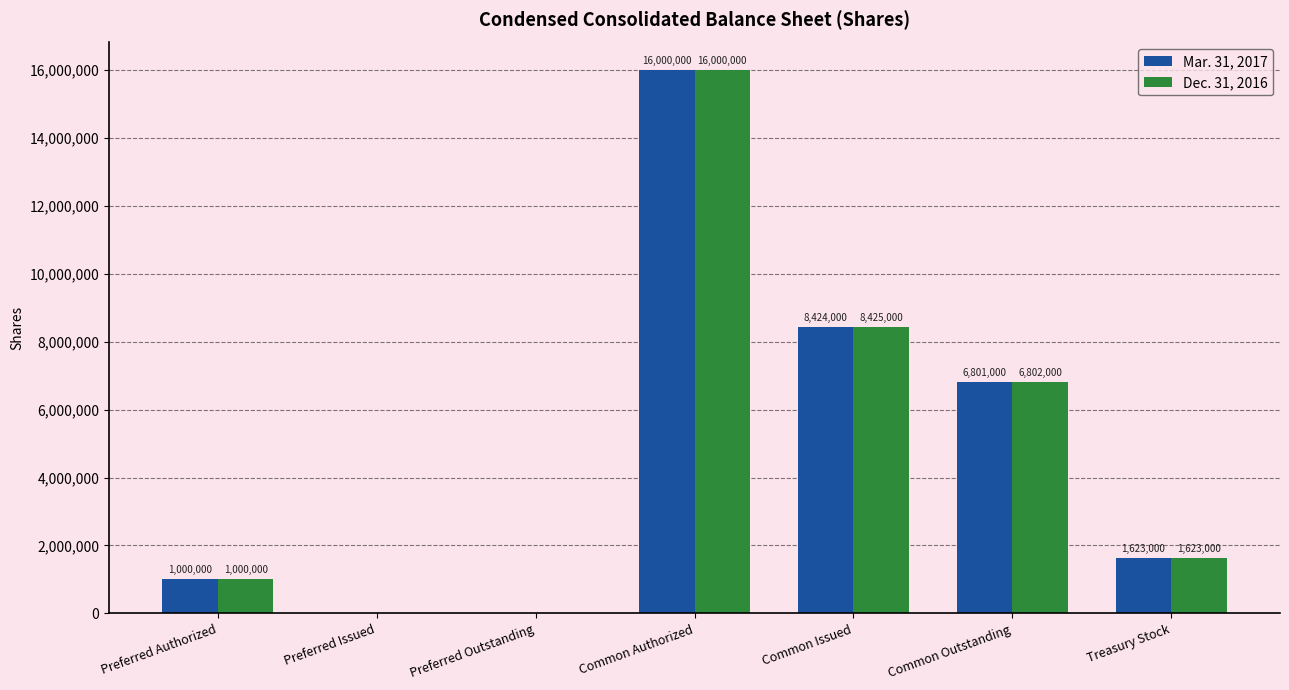

The Dec. 31, 2016 series shows 16000000 at Common Authorized. True or false?

True